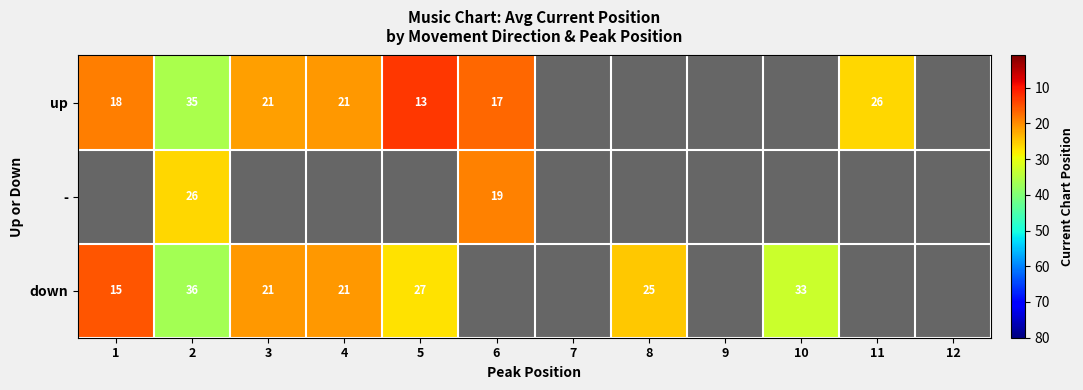

How many positive values does the up series have?

7